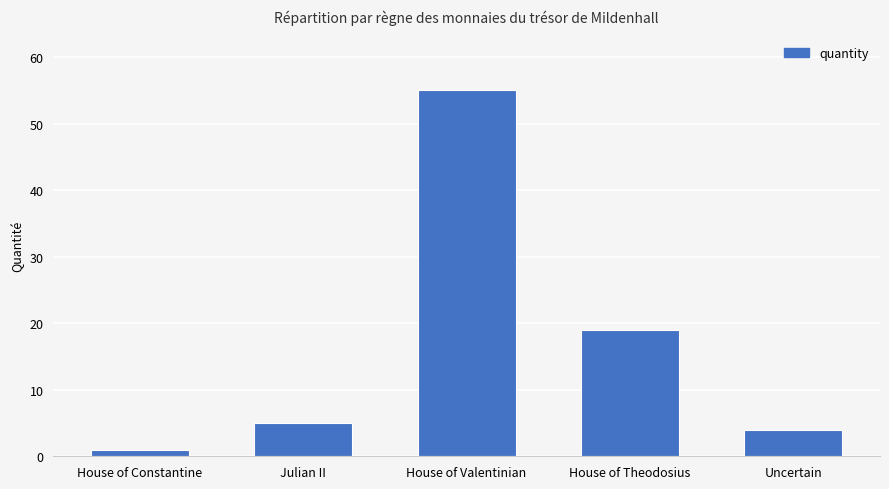

Read the value at Uncertain.

4